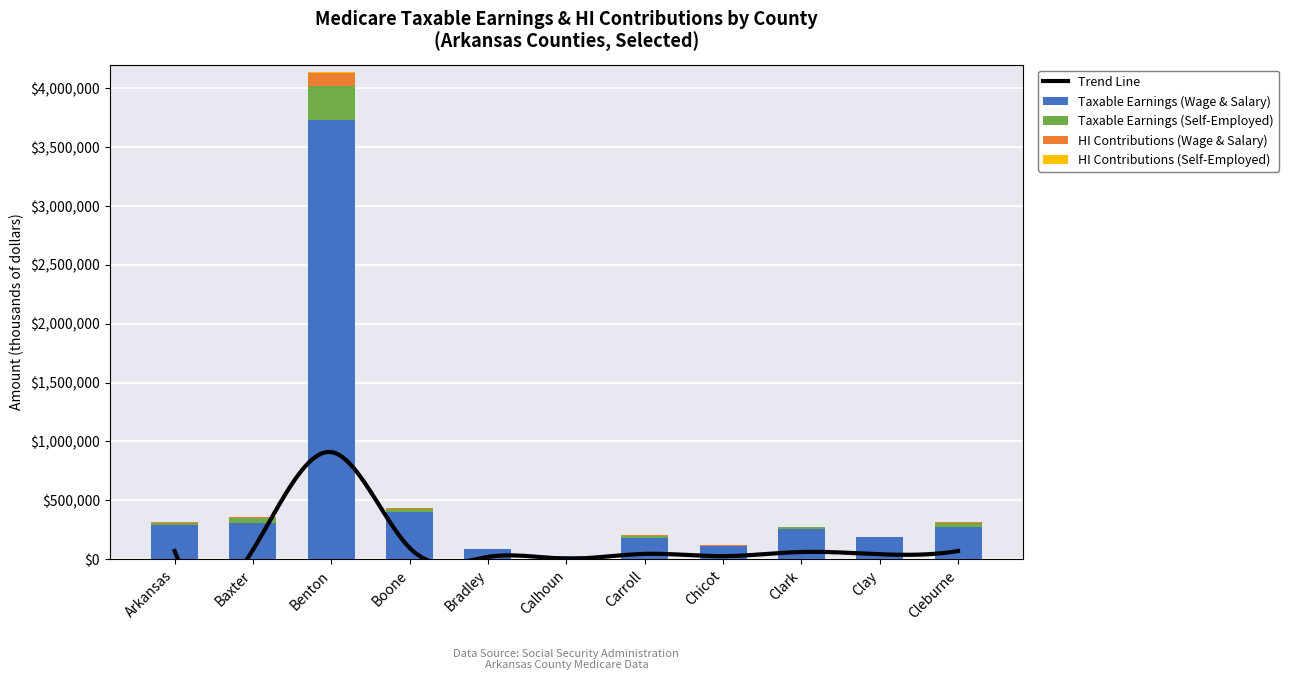

Which series has the widest spread of values?

Taxable Earnings (Wage & Salary)